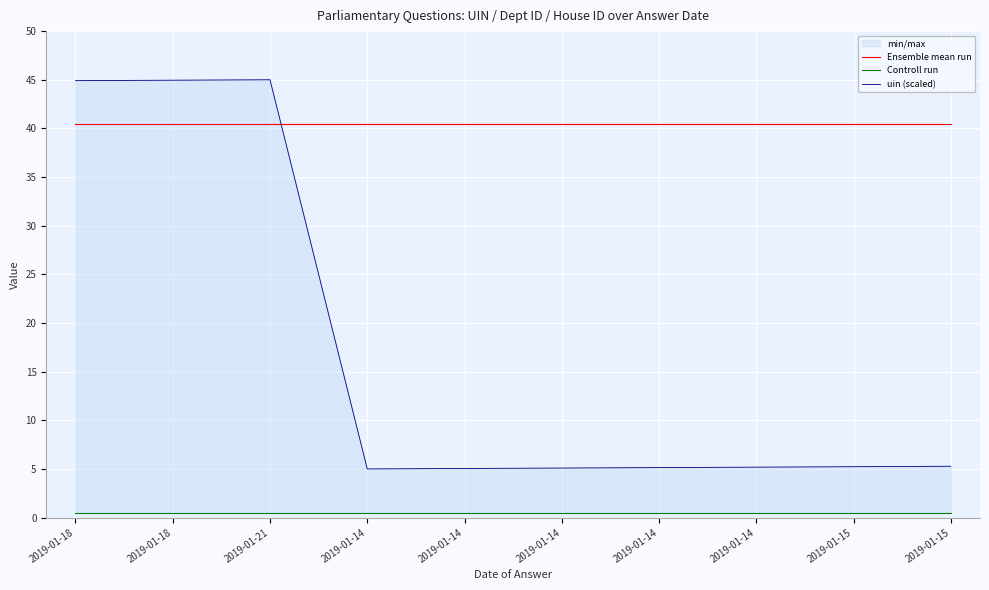

List the labels in order of Controll run value, smallest first.

2019-01-18, 2019-01-18, 2019-01-21, 2019-01-14, 2019-01-14, 2019-01-14, 2019-01-14, 2019-01-14, 2019-01-15, 2019-01-15